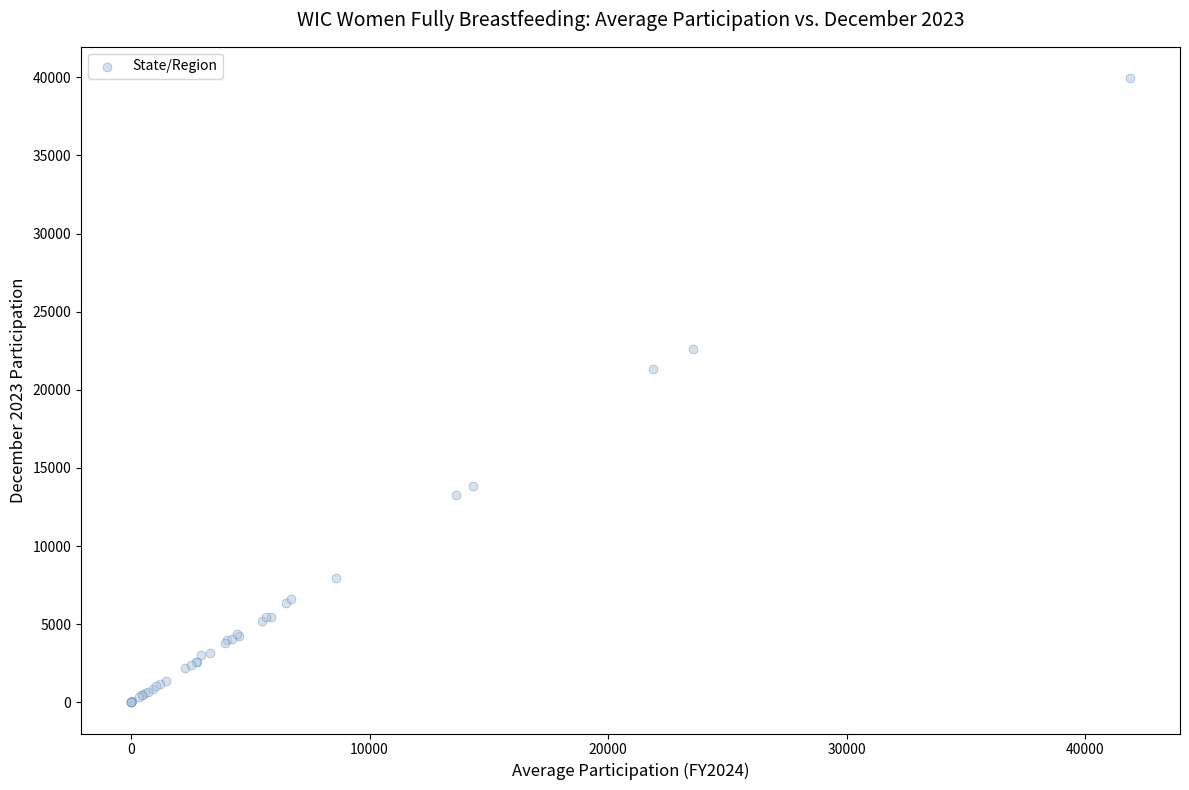

What Y value in the scatter plot is closest to 19980?

21320